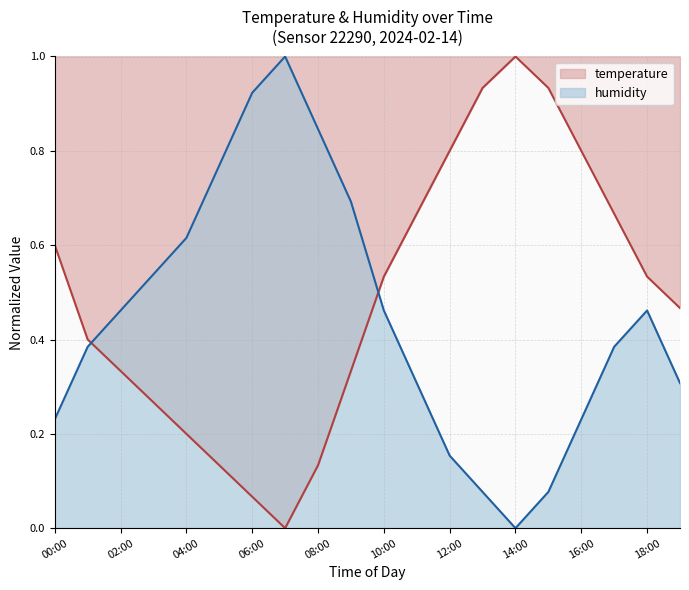

Rank the series by their maximum value, from highest to lowest.

temperature, humidity